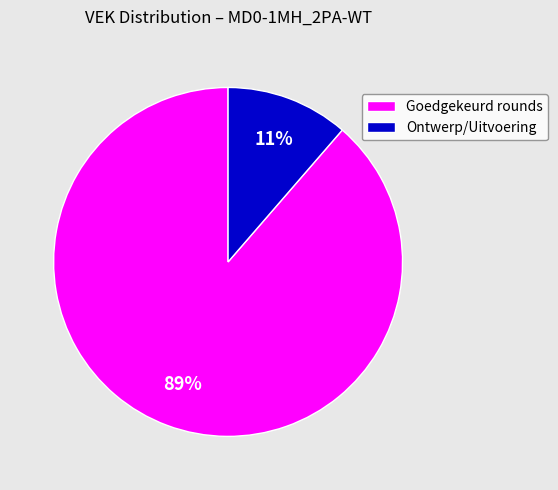

To the nearest percent, what is the average slice percentage?

50%